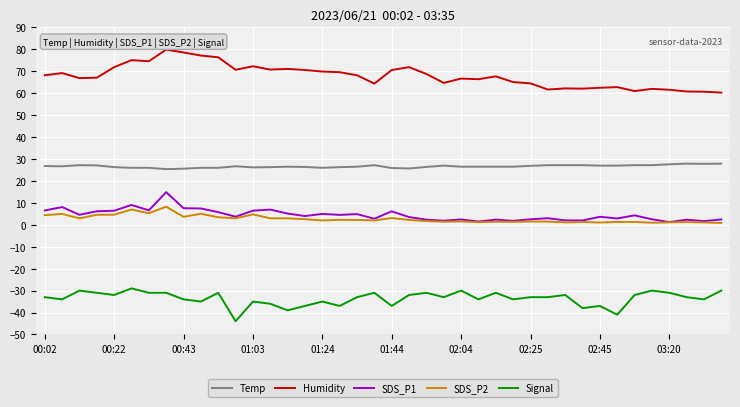

In SDS_P2, how many points are lower than both neighbors (excluding endpoints)?

12